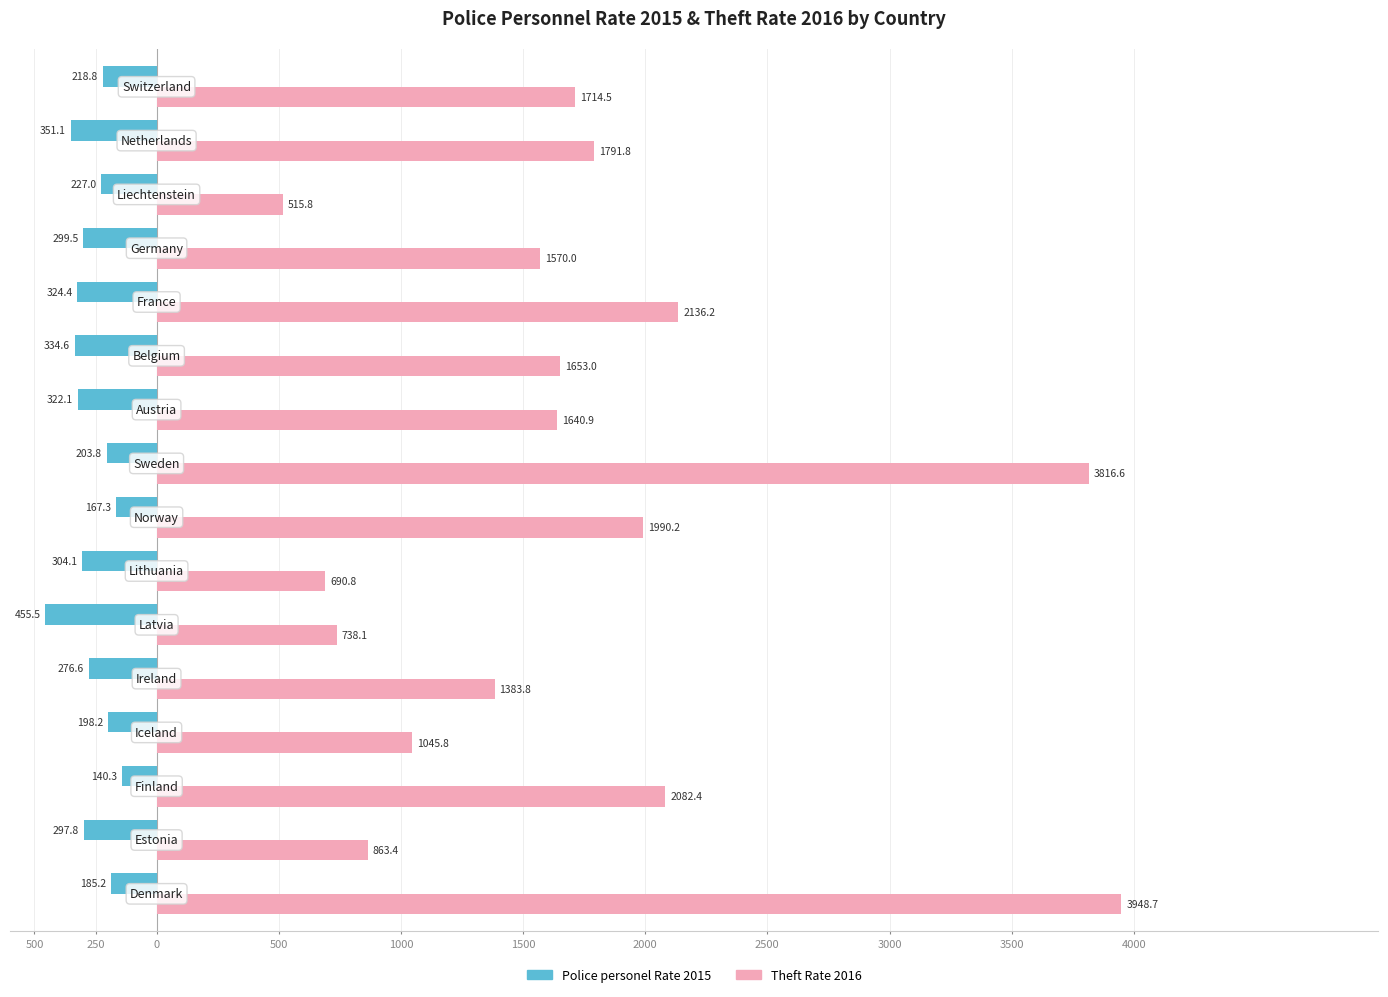

At how many categories does at least one series exceed 797?

13